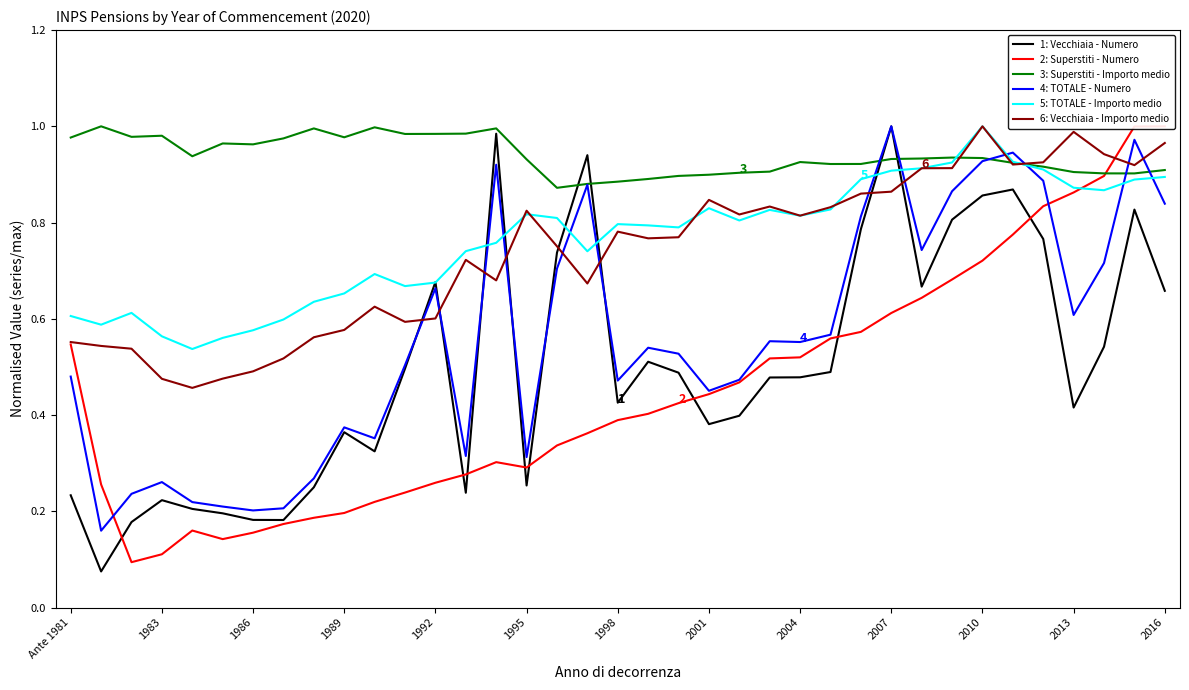

Which series ends up on top after the final intersection of 6: Vecchiaia - Importo medio and 4: TOTALE - Numero?

6: Vecchiaia - Importo medio